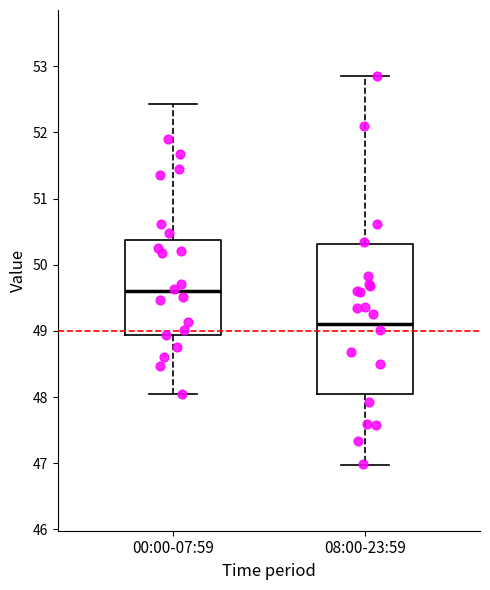

Comparing the boxes themselves (not the whiskers), which one is the tallest?

08:00-23:59